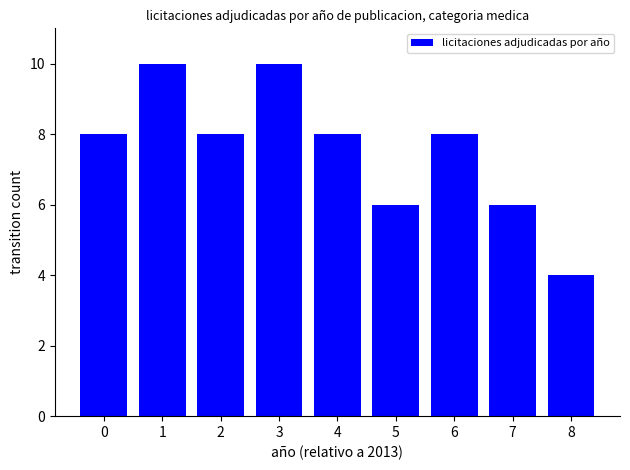

The value at 5 is 6. True or false?

True